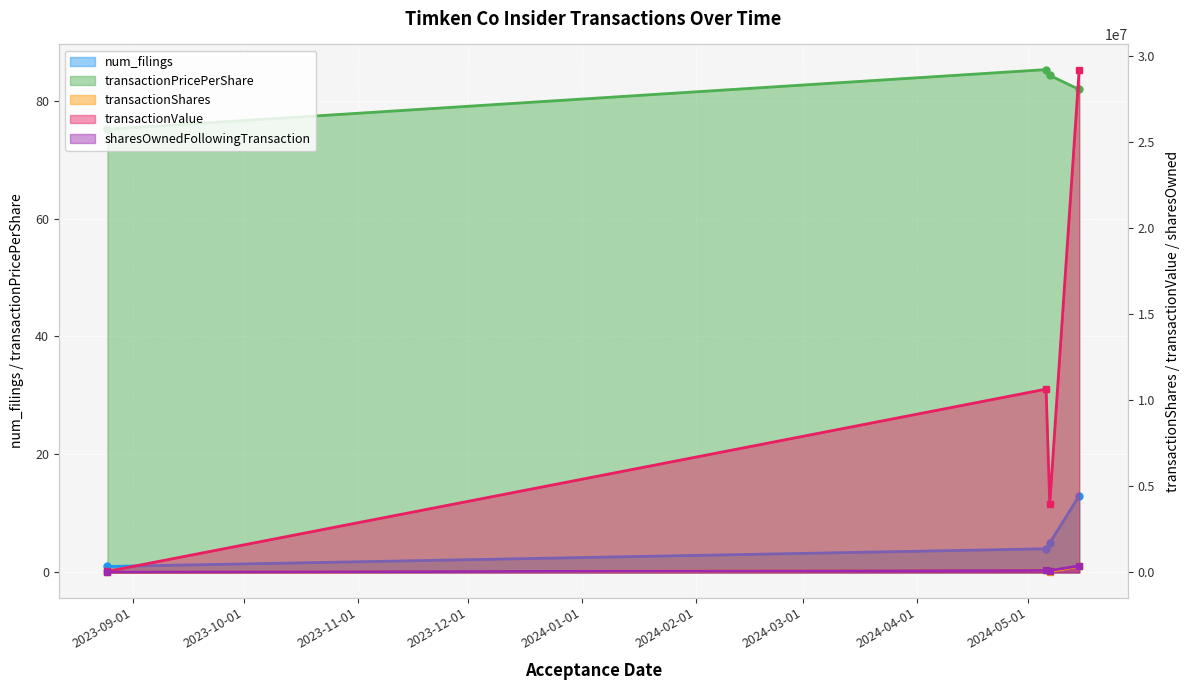

Is it true that sharesOwnedFollowingTransaction equals 12084.0 at 2023-08-25?

True